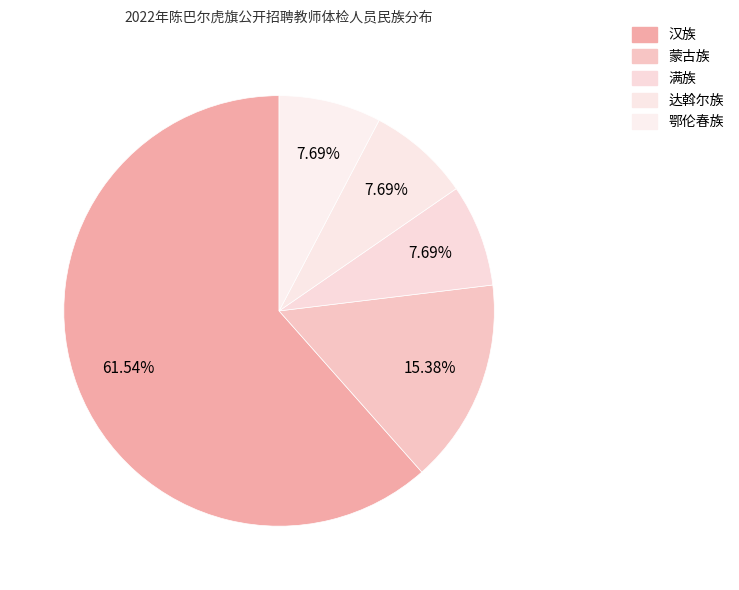

To the nearest percent, what percentage of the pie is 汉族?

62%